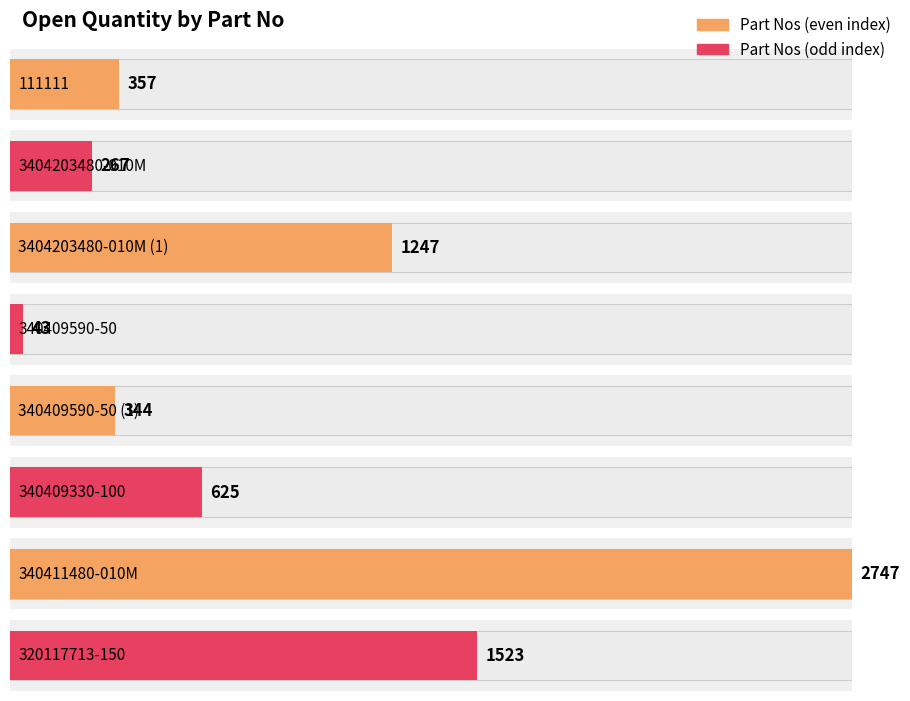

Are the bars horizontal?

Yes